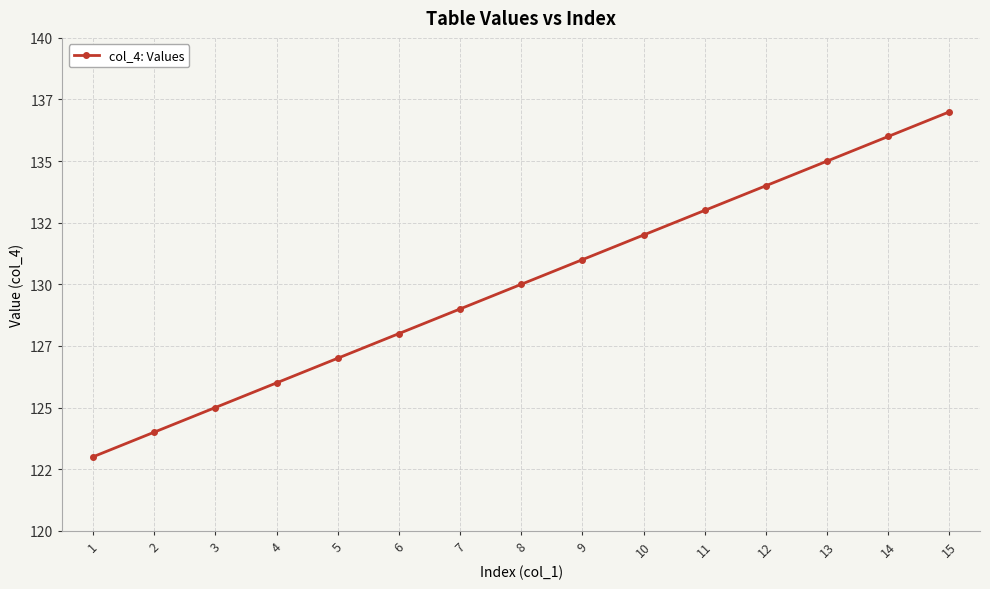

What is the difference between the second highest and second lowest values?

12